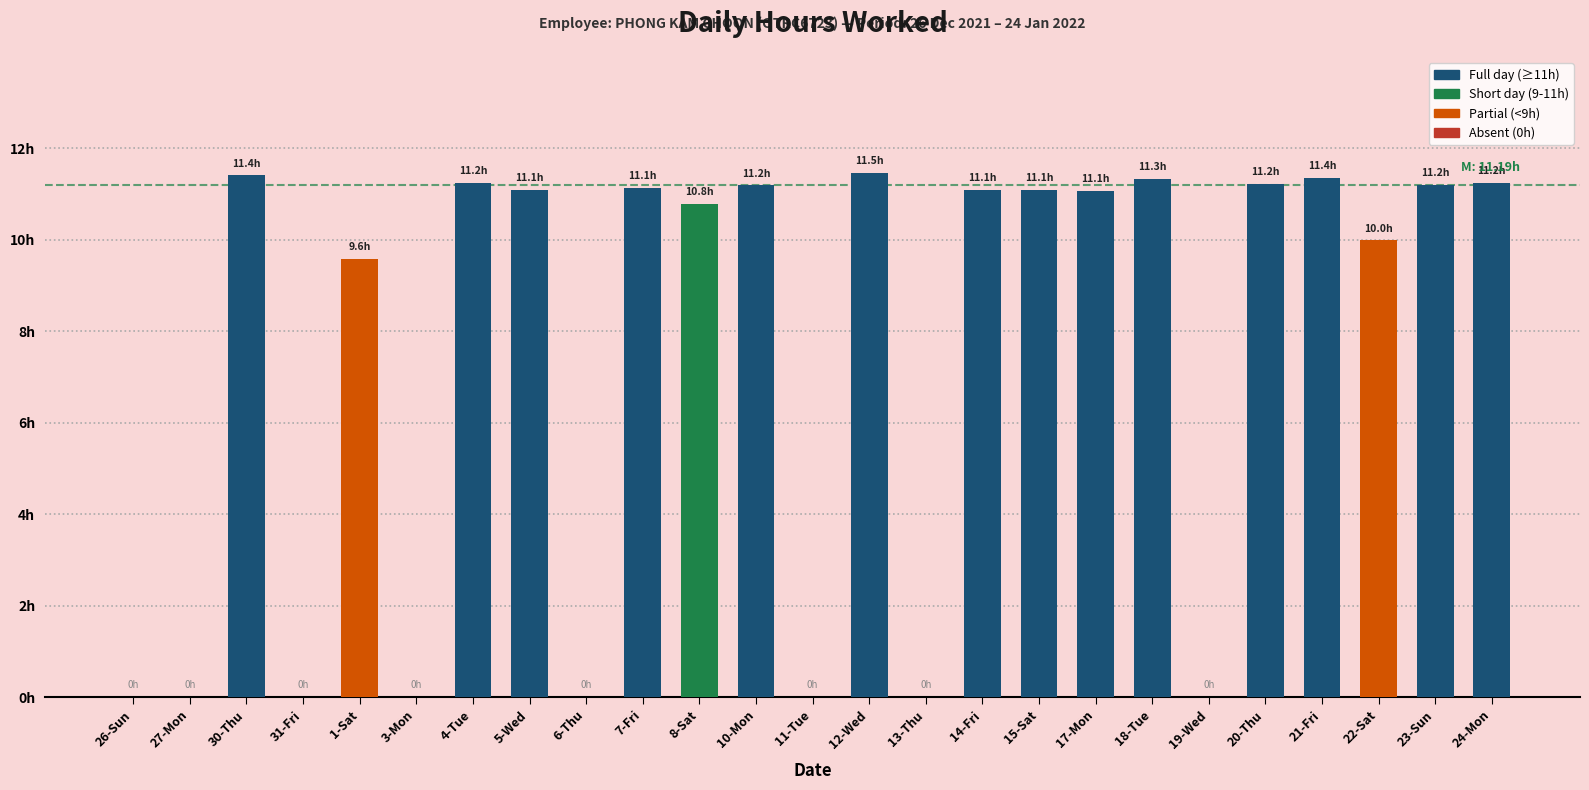

Are the bars horizontal?

No